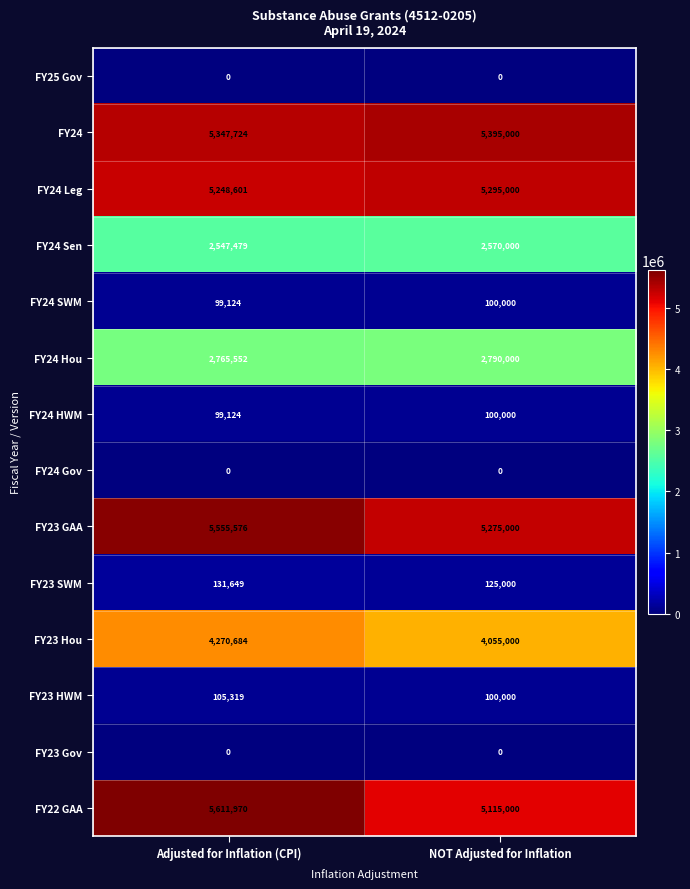

What is the total value across all series at NOT Adjusted for Inflation?

30920000